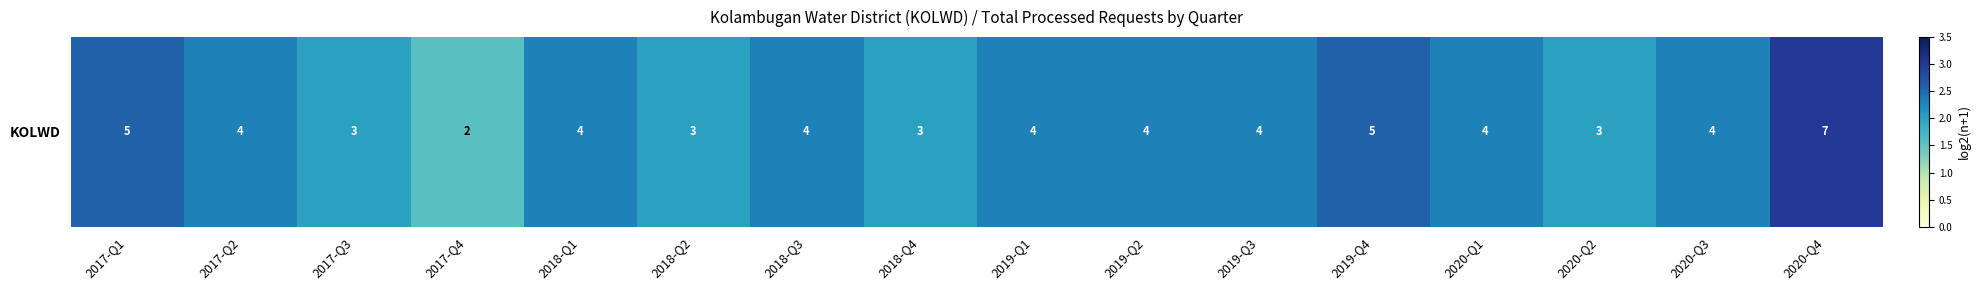

List the labels in order of value, smallest first.

2017-Q4, 2017-Q3, 2018-Q2, 2018-Q4, 2020-Q2, 2017-Q2, 2018-Q1, 2018-Q3, 2019-Q1, 2019-Q2, 2019-Q3, 2020-Q1, 2020-Q3, 2017-Q1, 2019-Q4, 2020-Q4